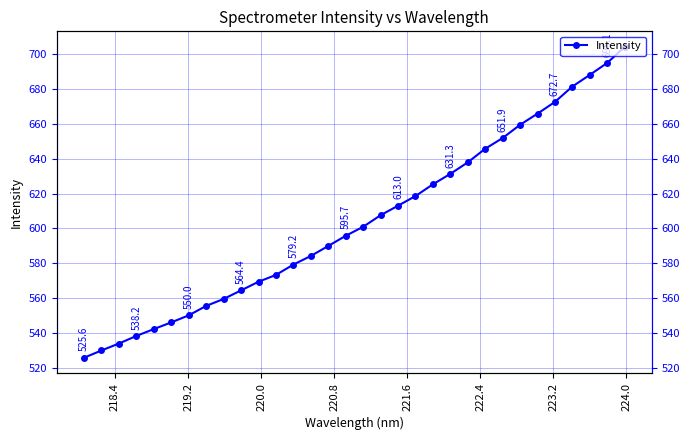

What is the minimum value shown in the chart?

525.6